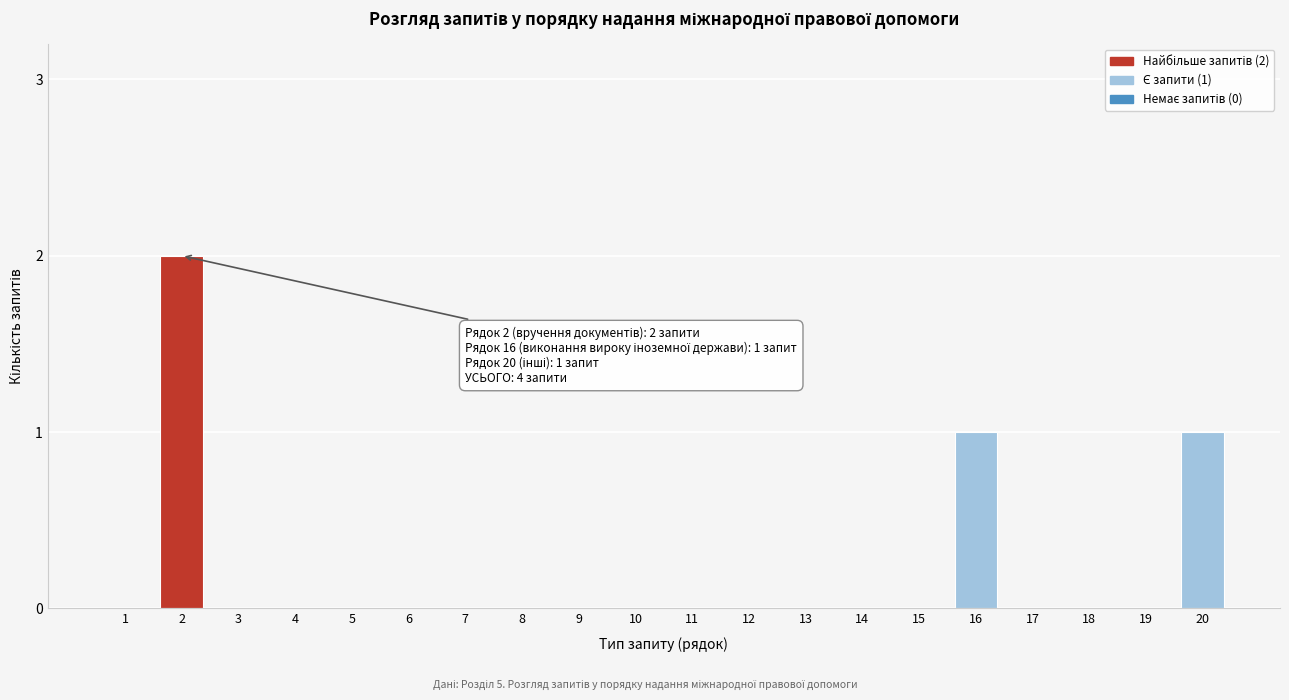

Reading left to right, extract all data points from this chart.

1=0	2=2	3=0	4=0	5=0	6=0	7=0	8=0	9=0	10=0	11=0	12=0	13=0	14=0	15=0	16=1	17=0	18=0	19=0	20=1